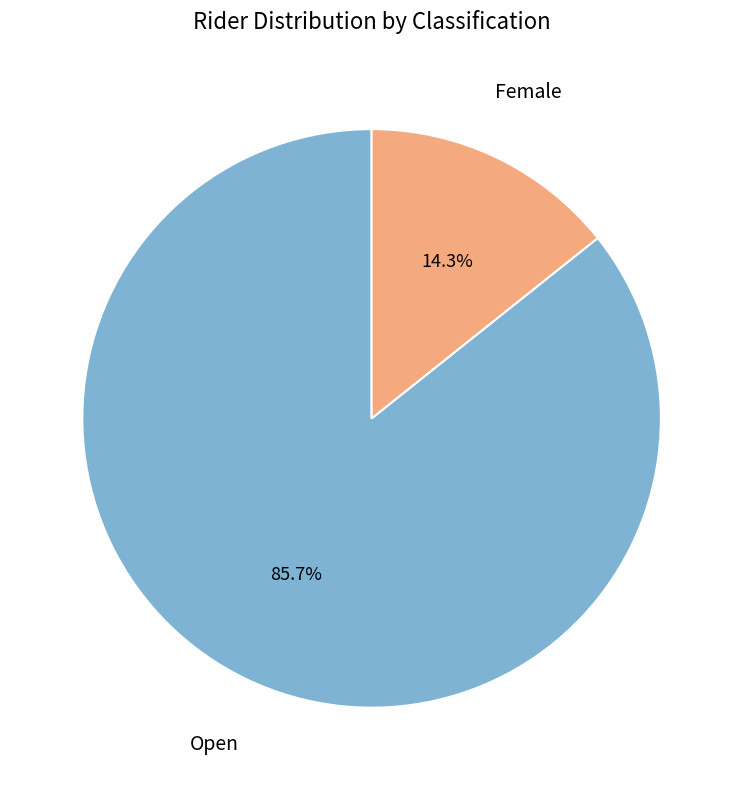

Does any single category account for the majority?

Yes